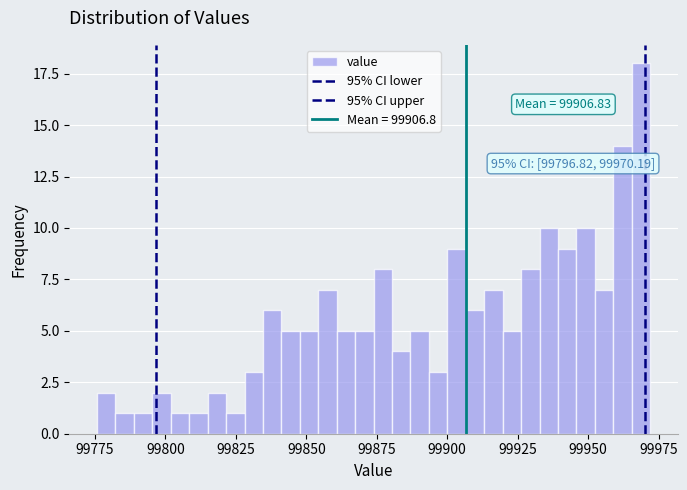

Read against the x-axis, roughly where is the centre of the tallest bar?

99970